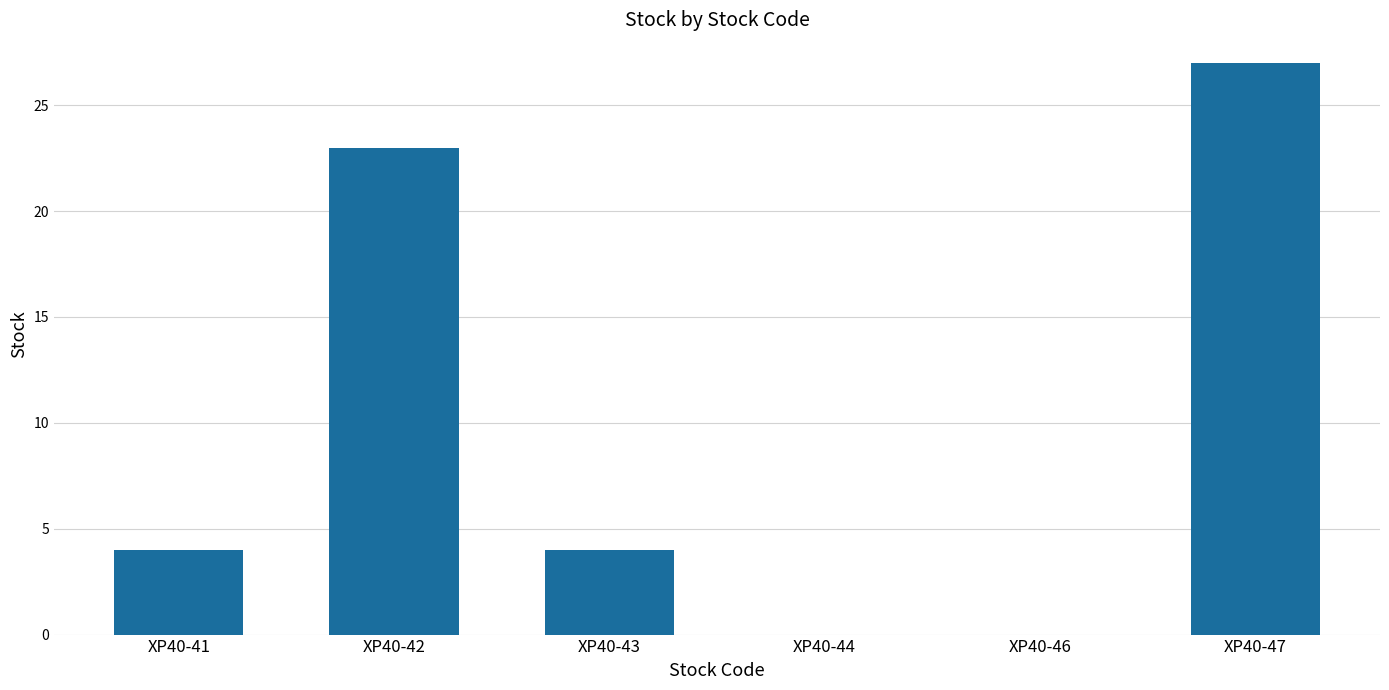

What is the greatest value displayed?

27